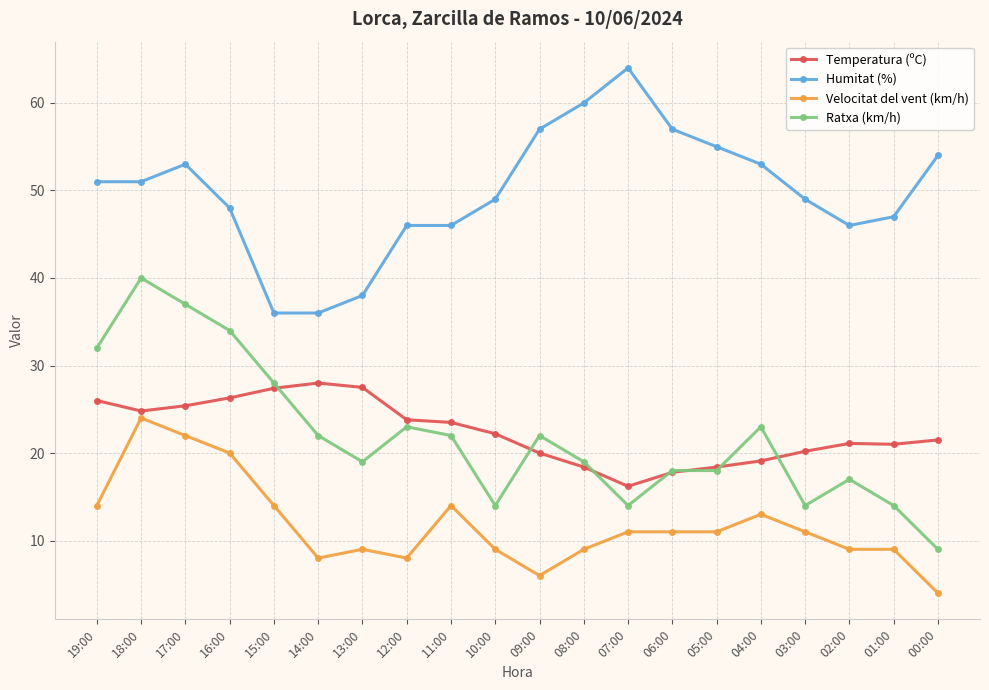

What is the label of the 5th point from the left?

15:00